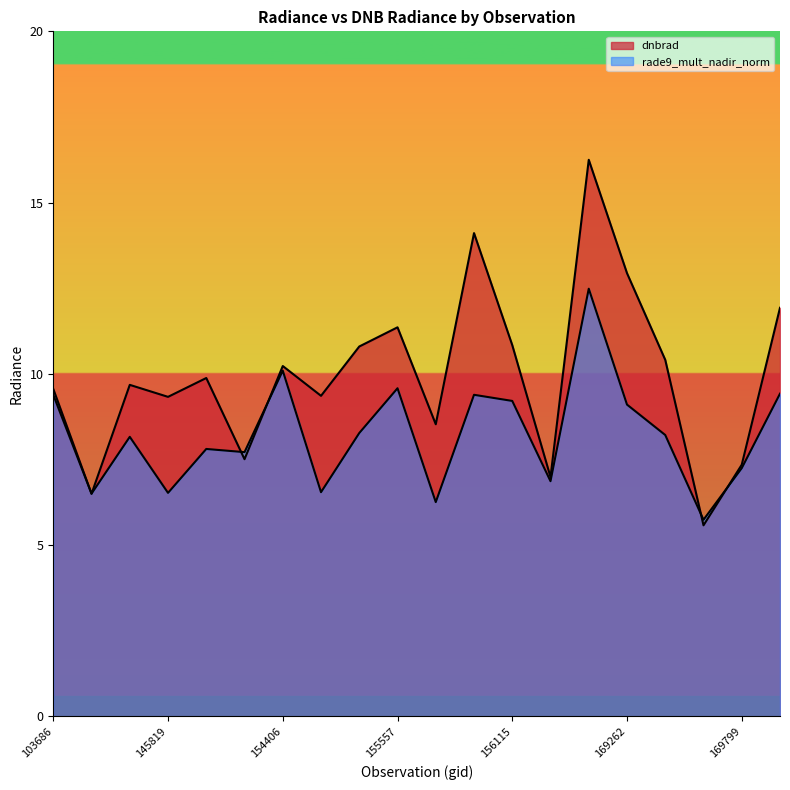

List the labels in order of dnbrad value, smallest first.

169621, 143237, 156294, 169799, 154213, 155739, 145819, 154819, 103686, 143430, 148741, 154406, 169440, 155011, 156115, 155557, 169981, 169262, 155937, 169250